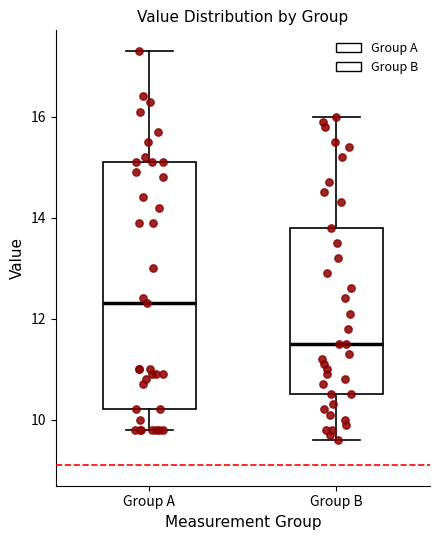

Reading left to right, transcribe this box plot: for each box, give where its median line is, the range the box spans, and where its two whiskers end, as read against the y-axis. The values are not printed on the chart, so give them approximately, as read against the axis.

Group A: median 12.4, box 10.2 to 15.2, whiskers 9.8 to 17.4
Group B: median 11.6, box 10.6 to 13.8, whiskers 9.6 to 16.0